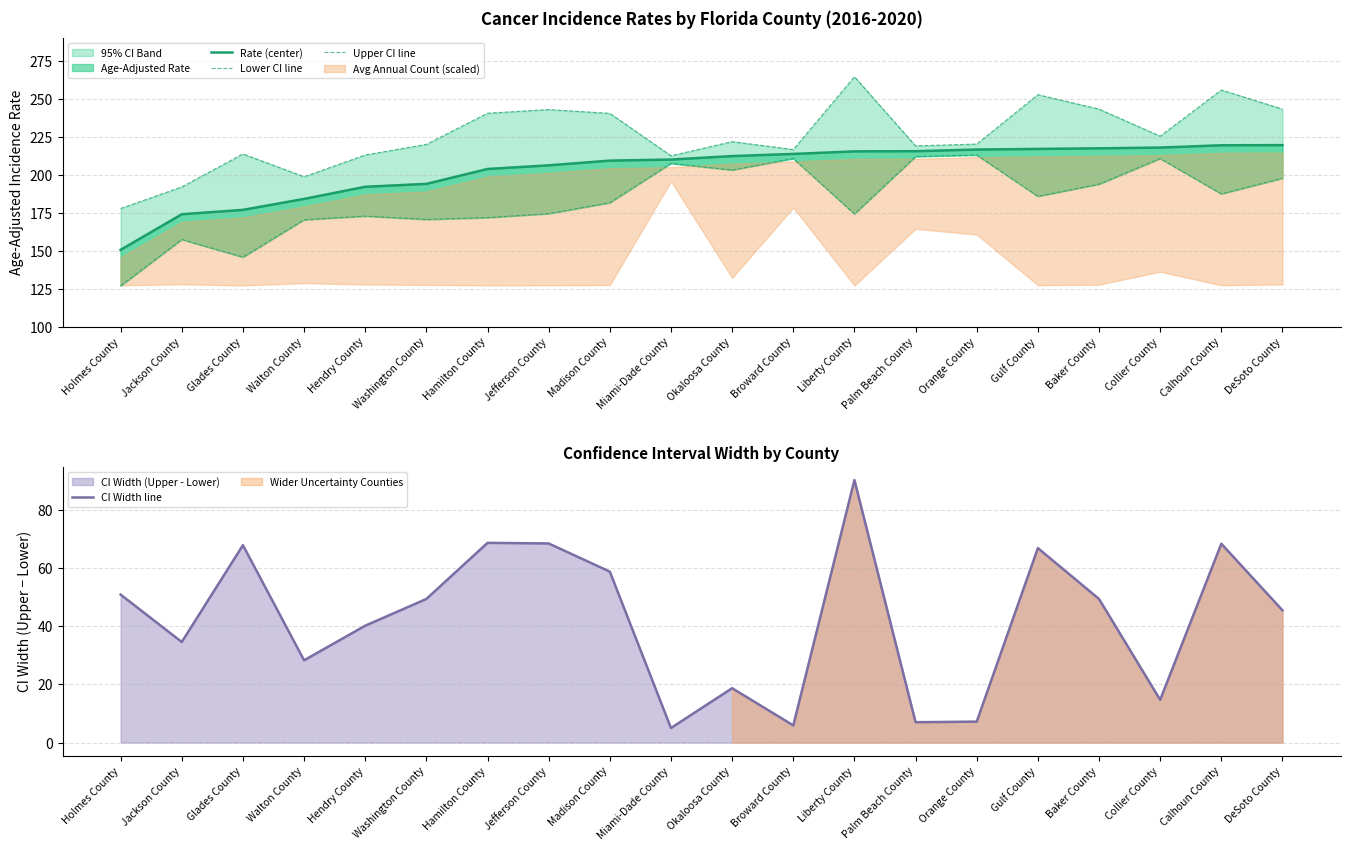

At which label does Rate (center) first exceed 212?

Okaloosa County